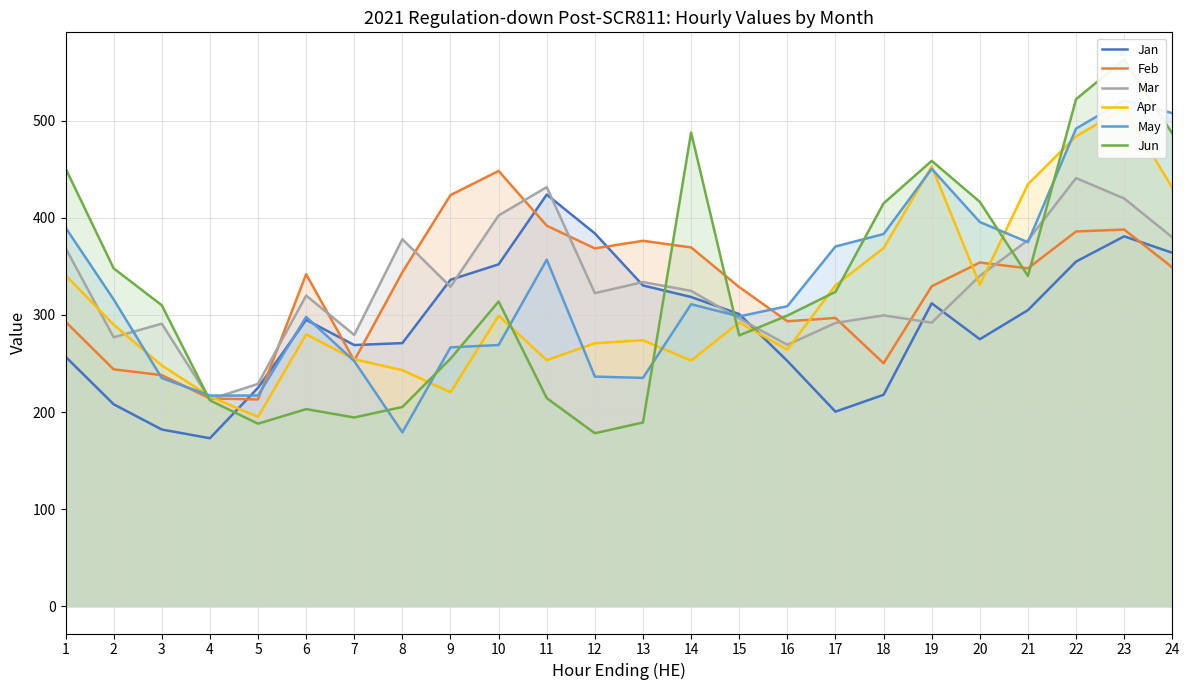

Which series ends up on top after the final intersection of Feb and May?

May